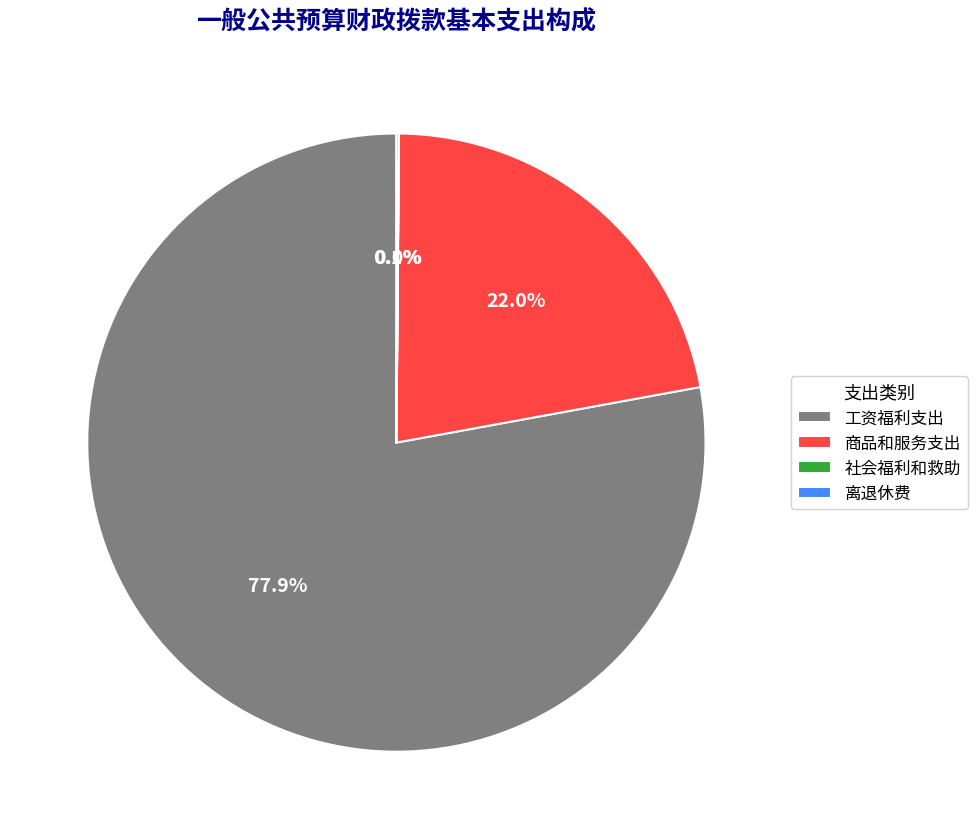

Which slice is the largest?

工资福利支出